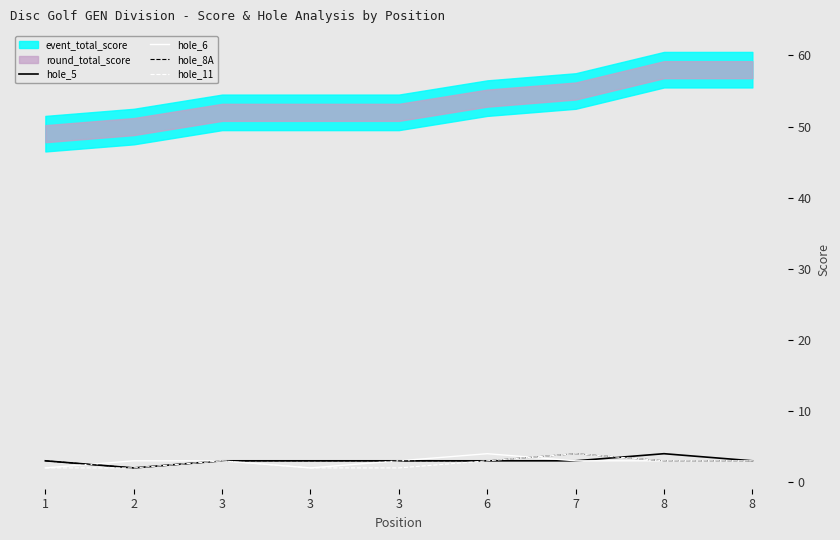

What is the difference between the highest and lowest values at 6?

1